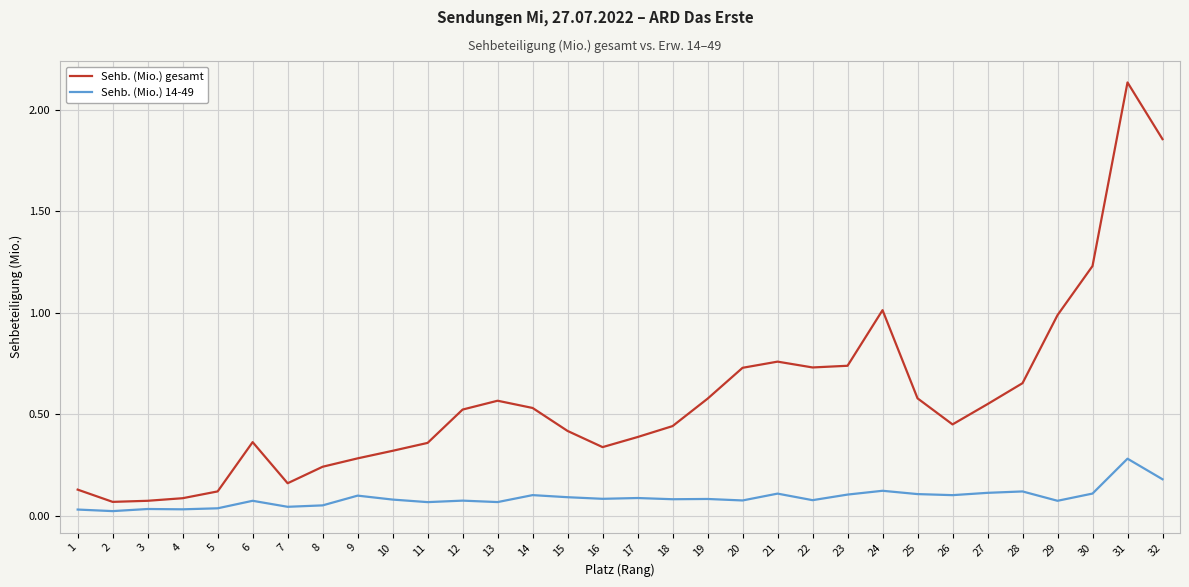

Which series has the largest range (max minus min)?

Sehb. (Mio.) gesamt